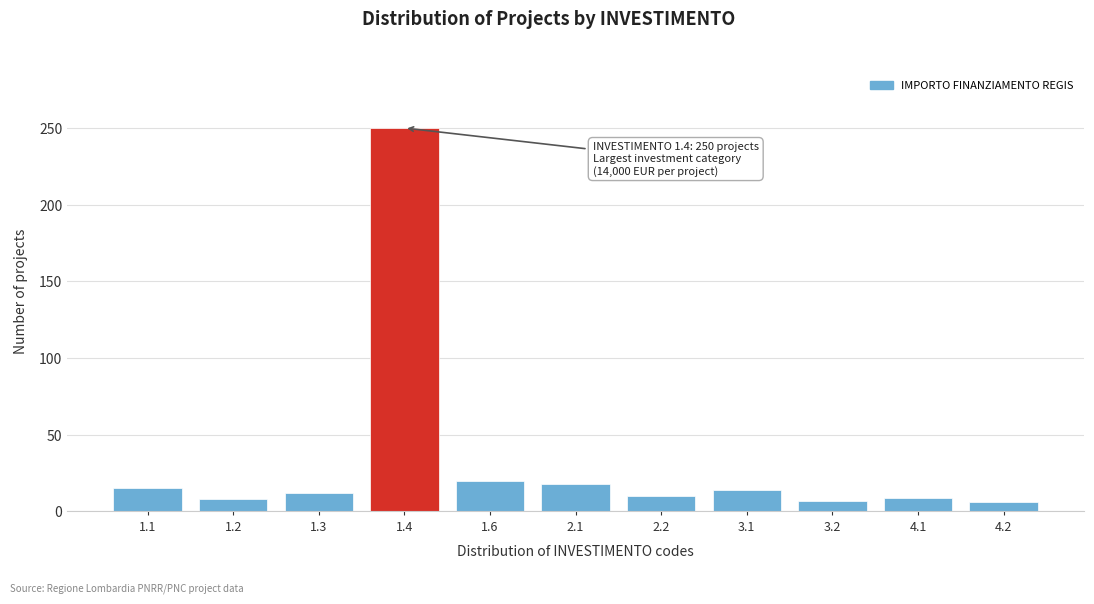

What is the ratio of the value at 4.2 to the value at 4.1?

0.7